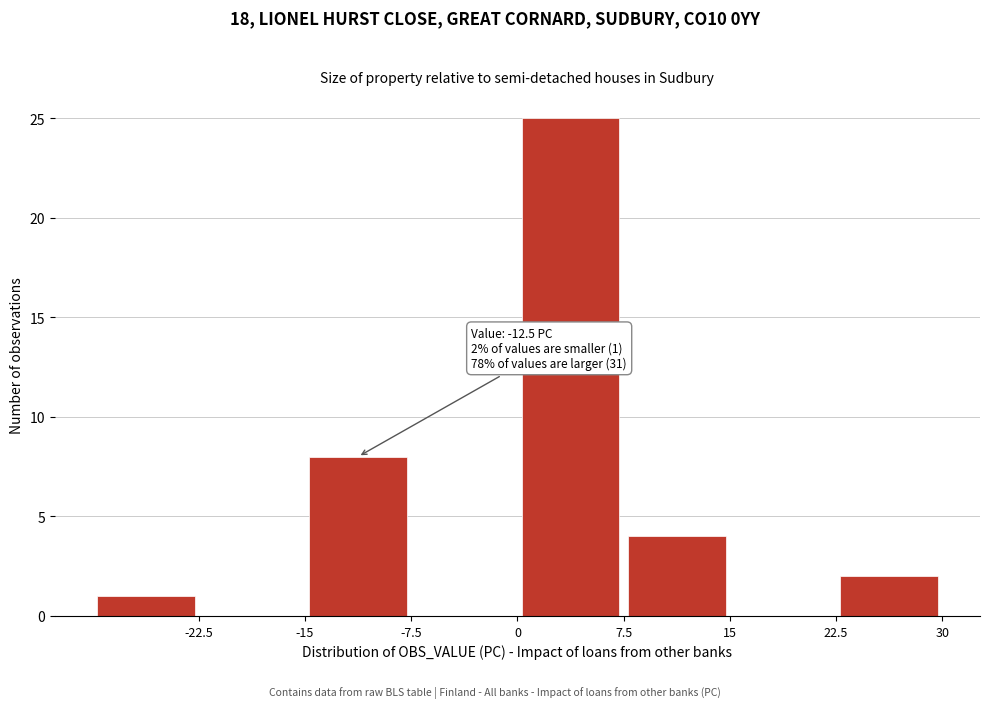

Which range on the x-axis has the tallest bar?

0.0 to 7.5